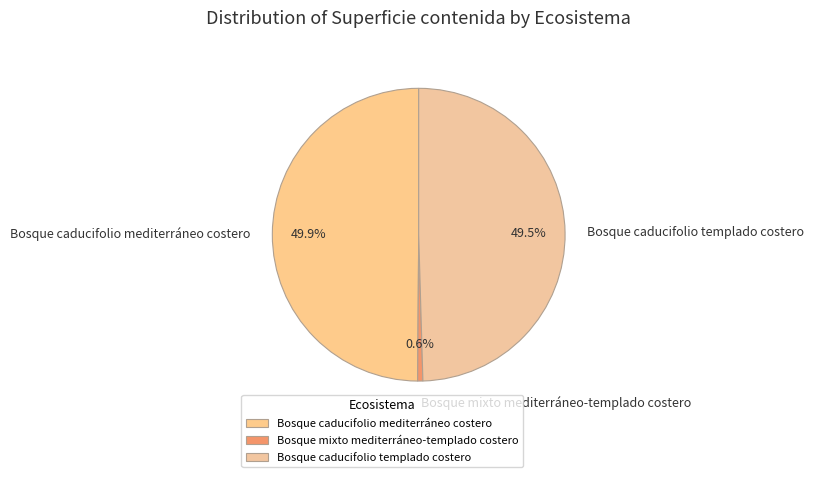

Which slice is the smallest?

Bosque mixto mediterráneo-templado costero